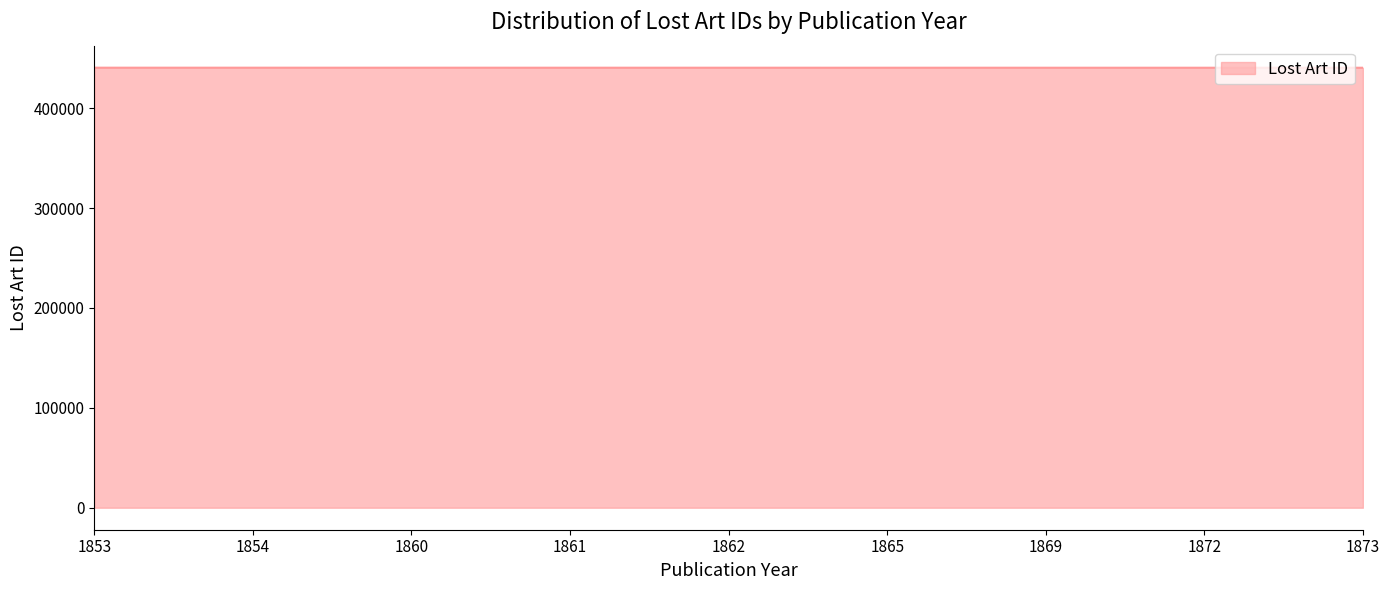

What is the smallest value displayed?

440510.2